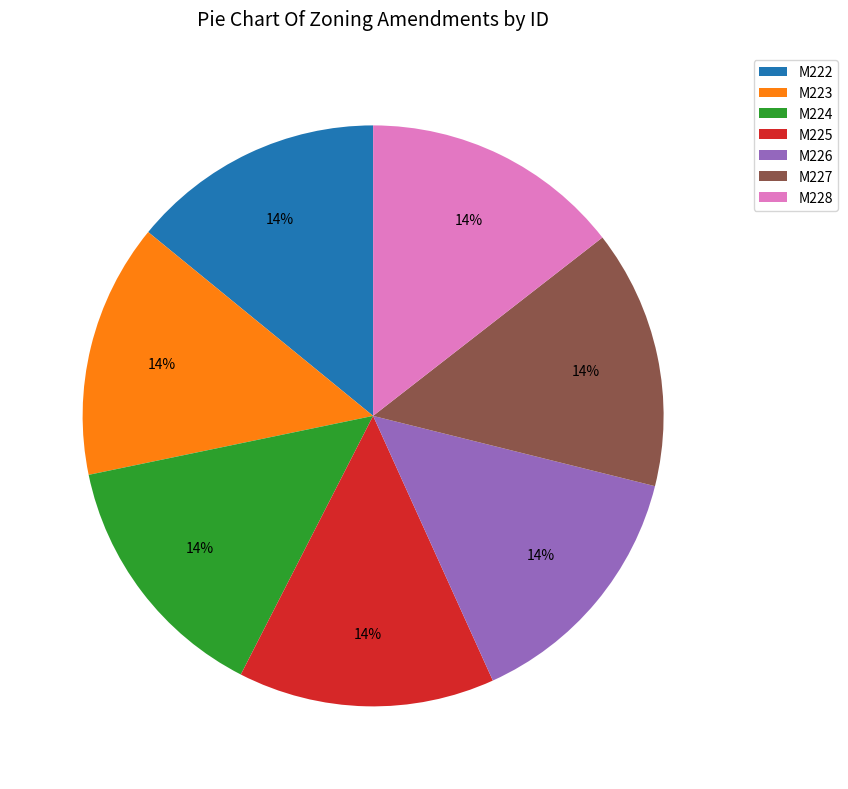

The M225 slice represents 14% of the pie. True or false?

True